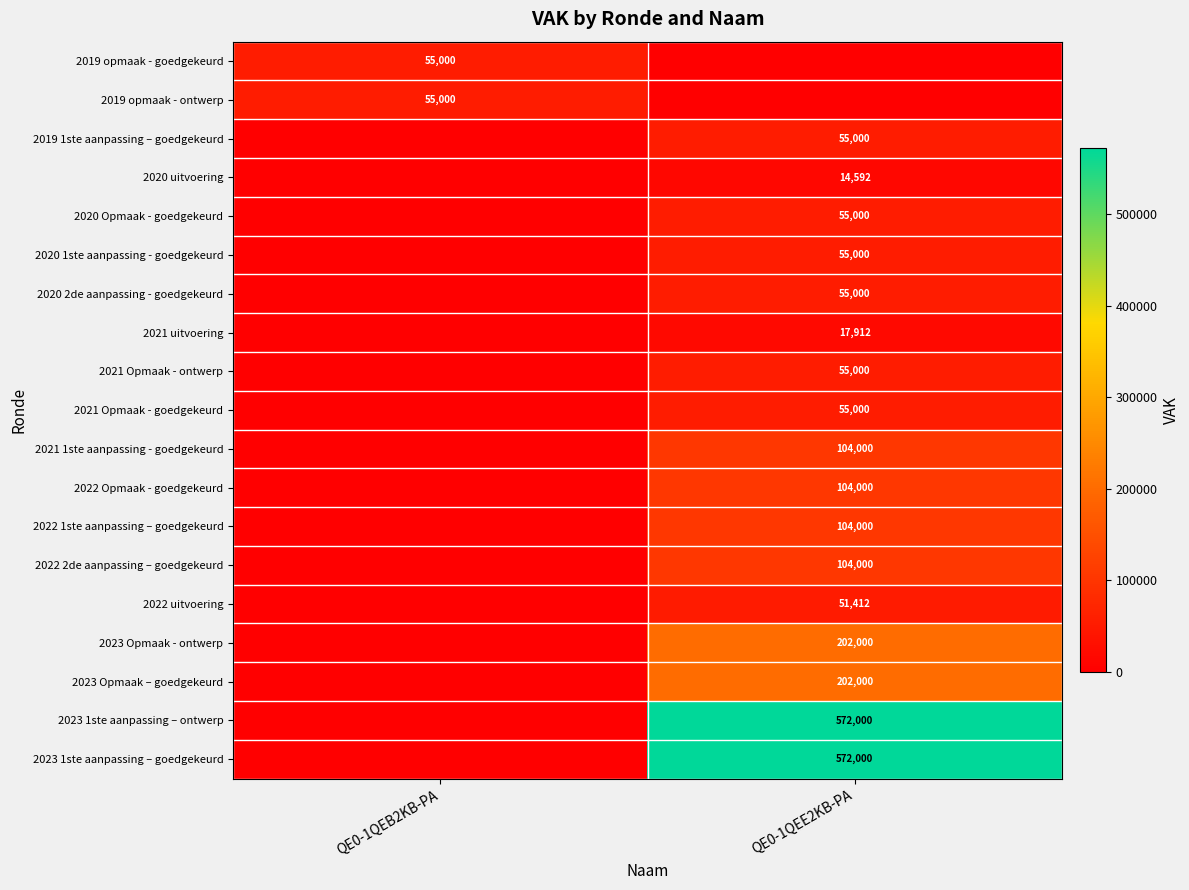

The value of 2020 uitvoering at QE0-1QEE2KB-PA is 20028. True or false?

False